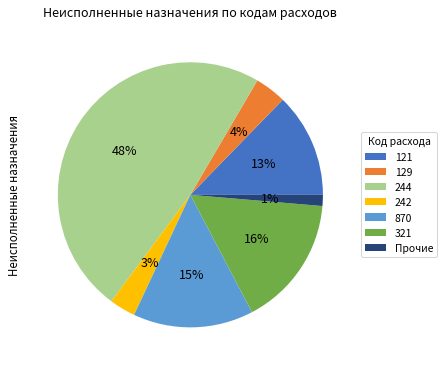

To the nearest percent, what is the average slice percentage?

14%